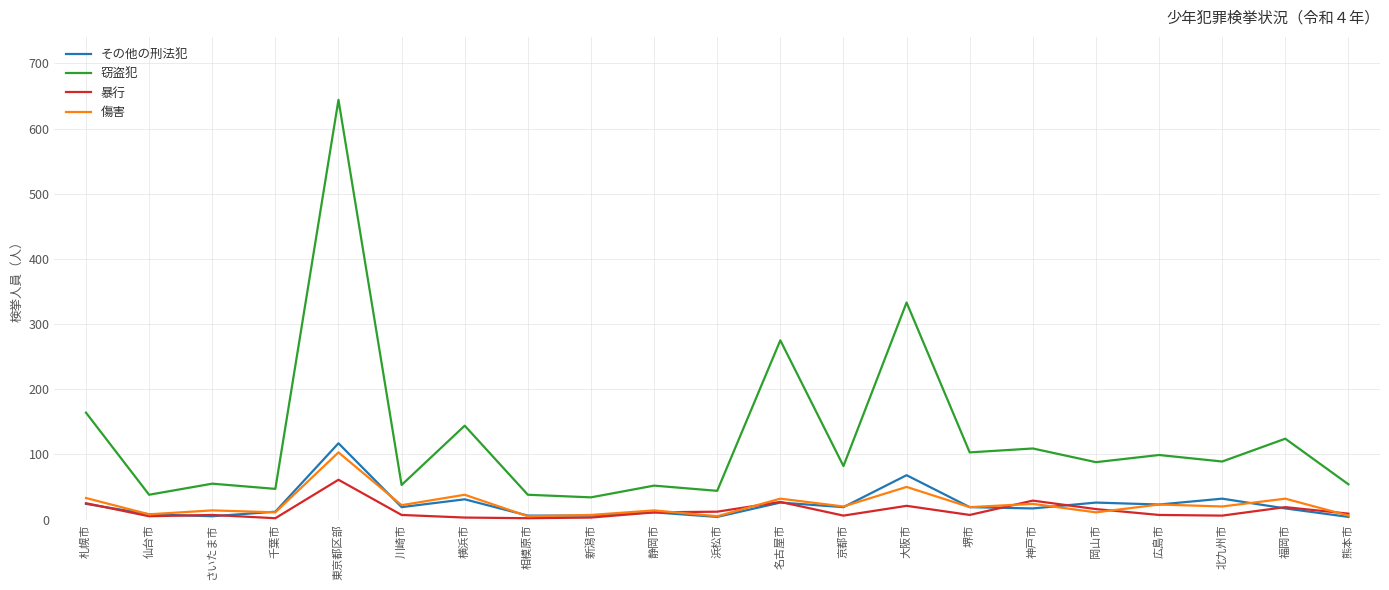

Which series has the largest range (max minus min)?

窃盗犯